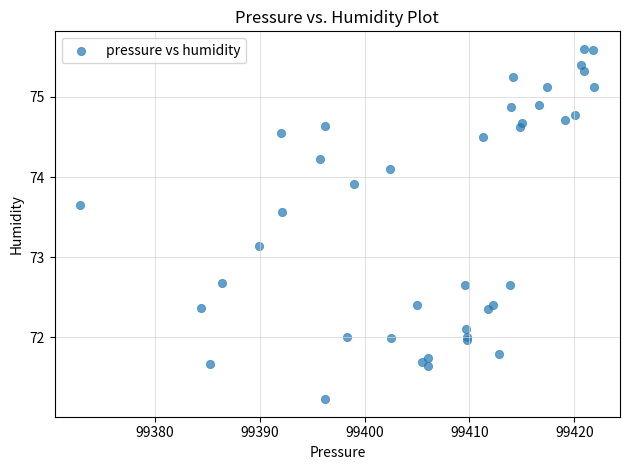

What Y value in the scatter plot is closest to 73?

73.1